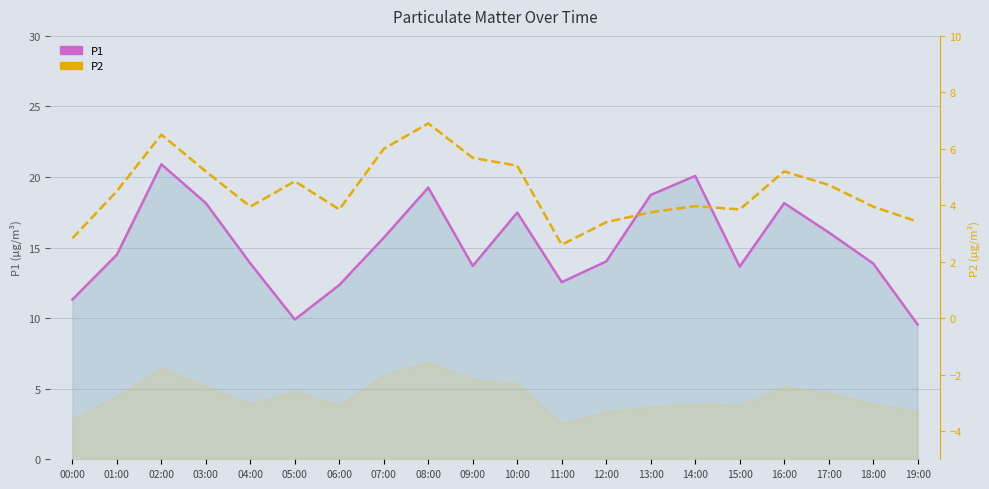

What are all the series names shown in the legend?

P1, P2